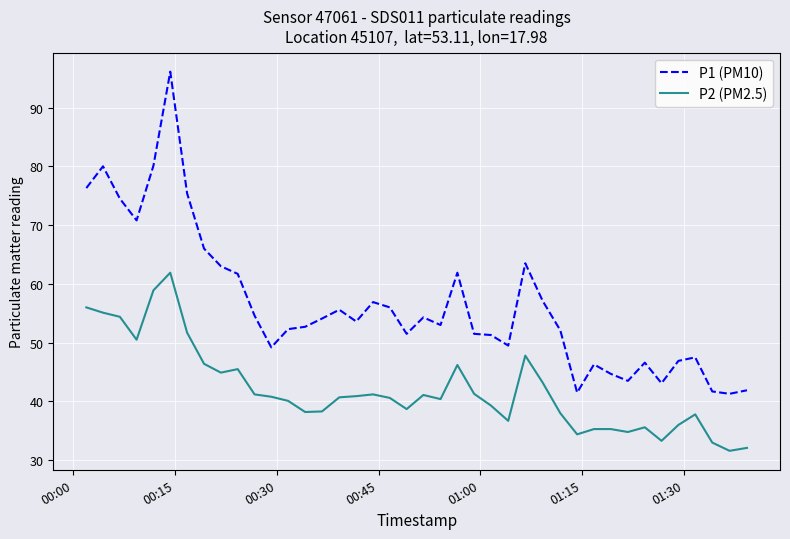

Rank the series by their maximum value, from highest to lowest.

P1 (PM10), P2 (PM2.5)